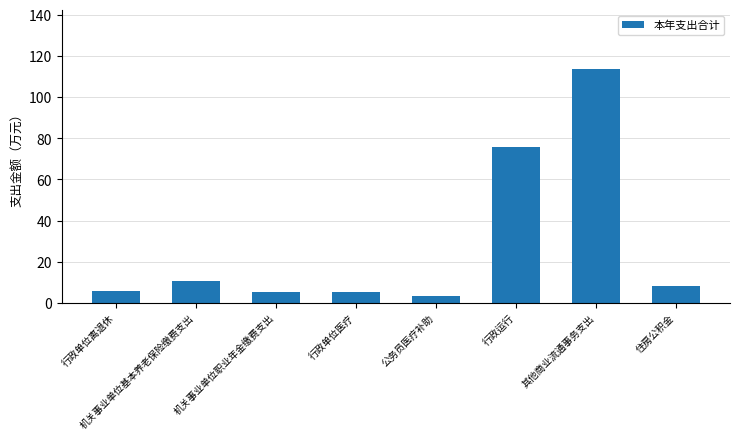

At which category does the chart reach its peak across all series?

其他商业流通事务支出